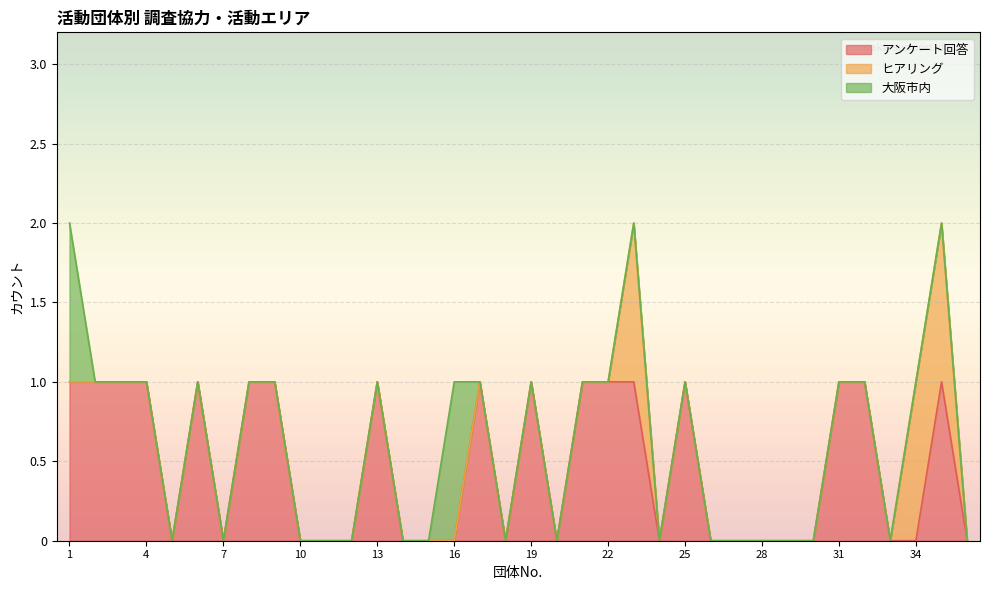

How many 大阪市内 values are between 0 and 1?

36